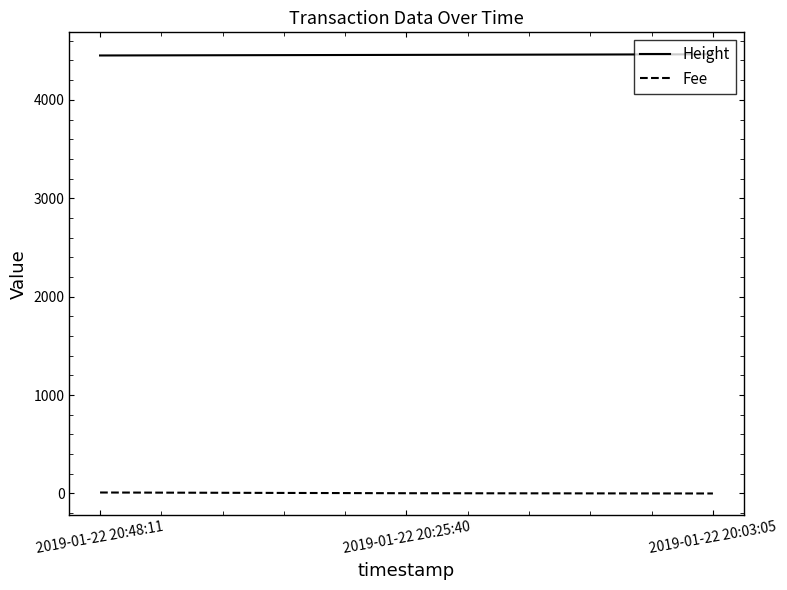

Is the value of Height at 2019-01-22 20:03:05 greater than the value of Fee at 2019-01-22 20:48:11?

Yes